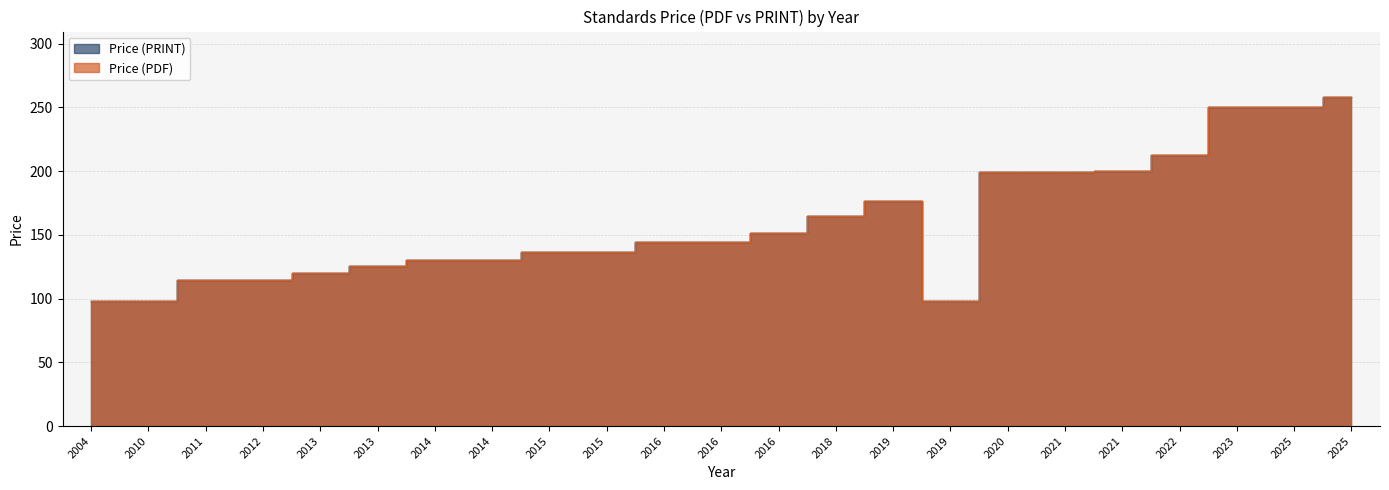

At how many categories does at least one series exceed 215?

3